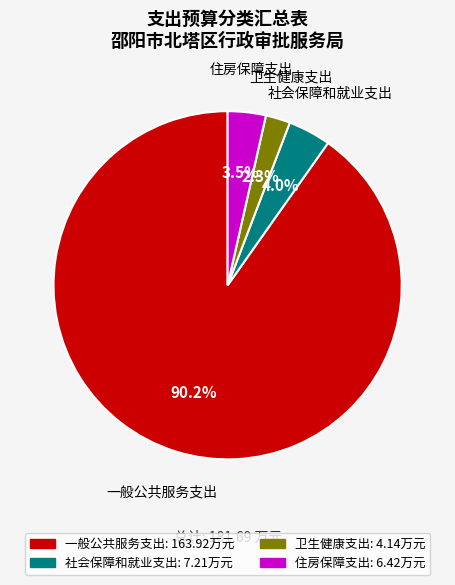

To the nearest percent, what percentage of the pie is 社会保障和就业支出?

4%